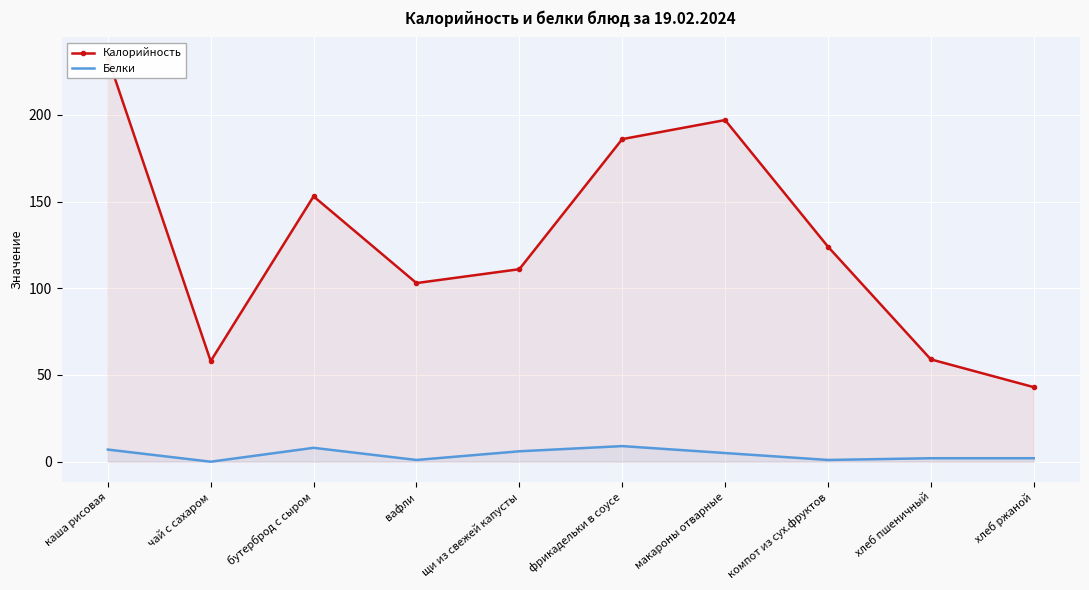

What is the difference between the maximum and second lowest values in the Белки series?

8